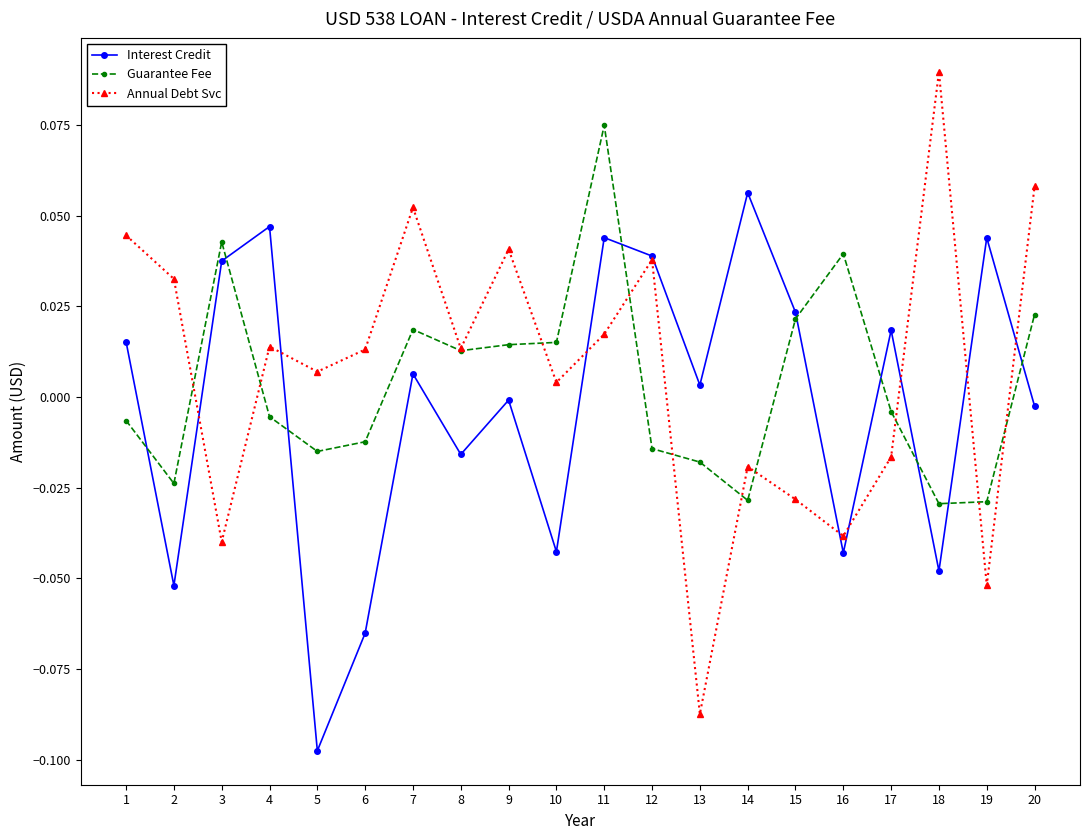

Rank the series by their maximum value, from lowest to highest.

Interest Credit, Guarantee Fee, Annual Debt Svc